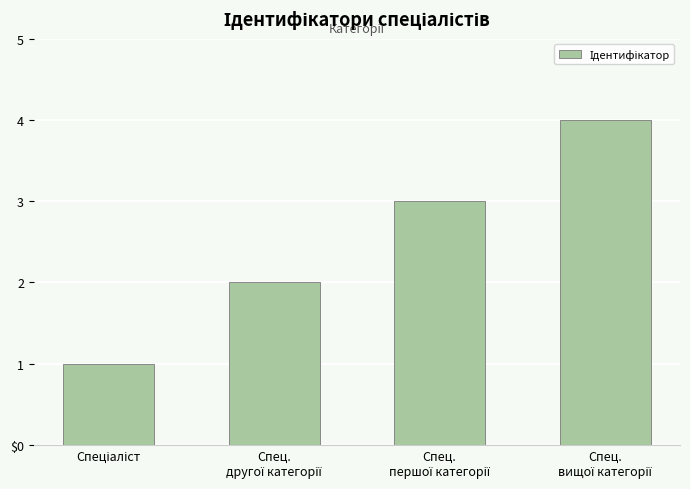

What position from the left is Спец.
вищої категорії?

4